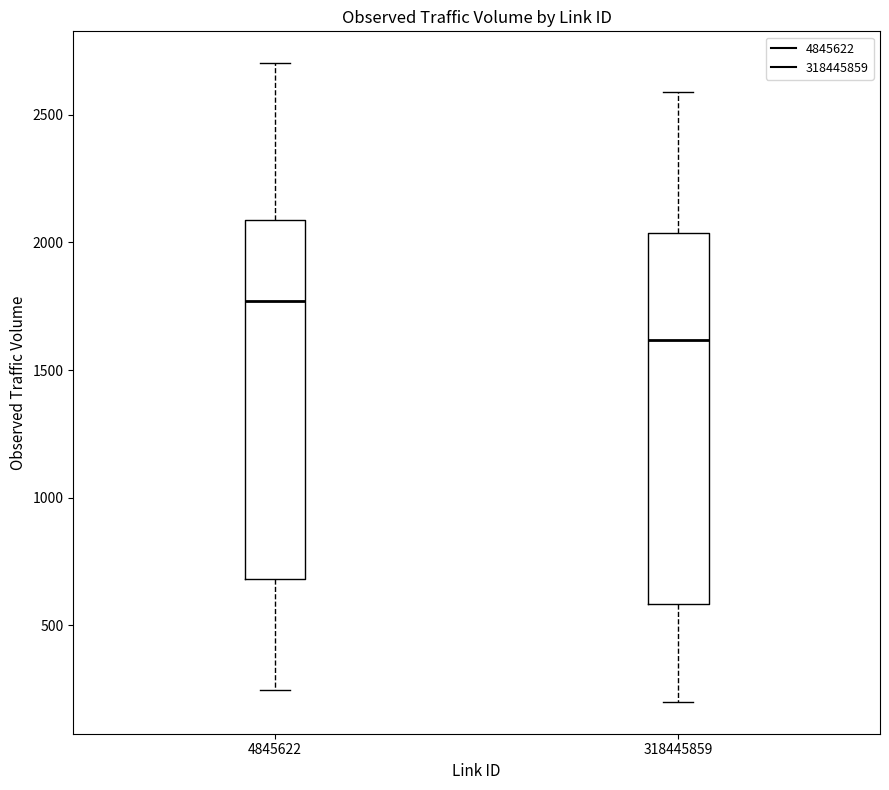

Which box has the lowest median line?

318445859